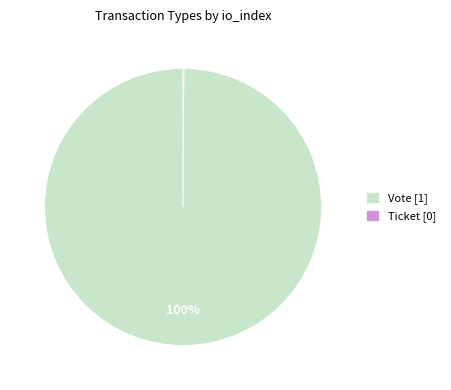

What percentage is the Vote slice, to the nearest percent?

100%